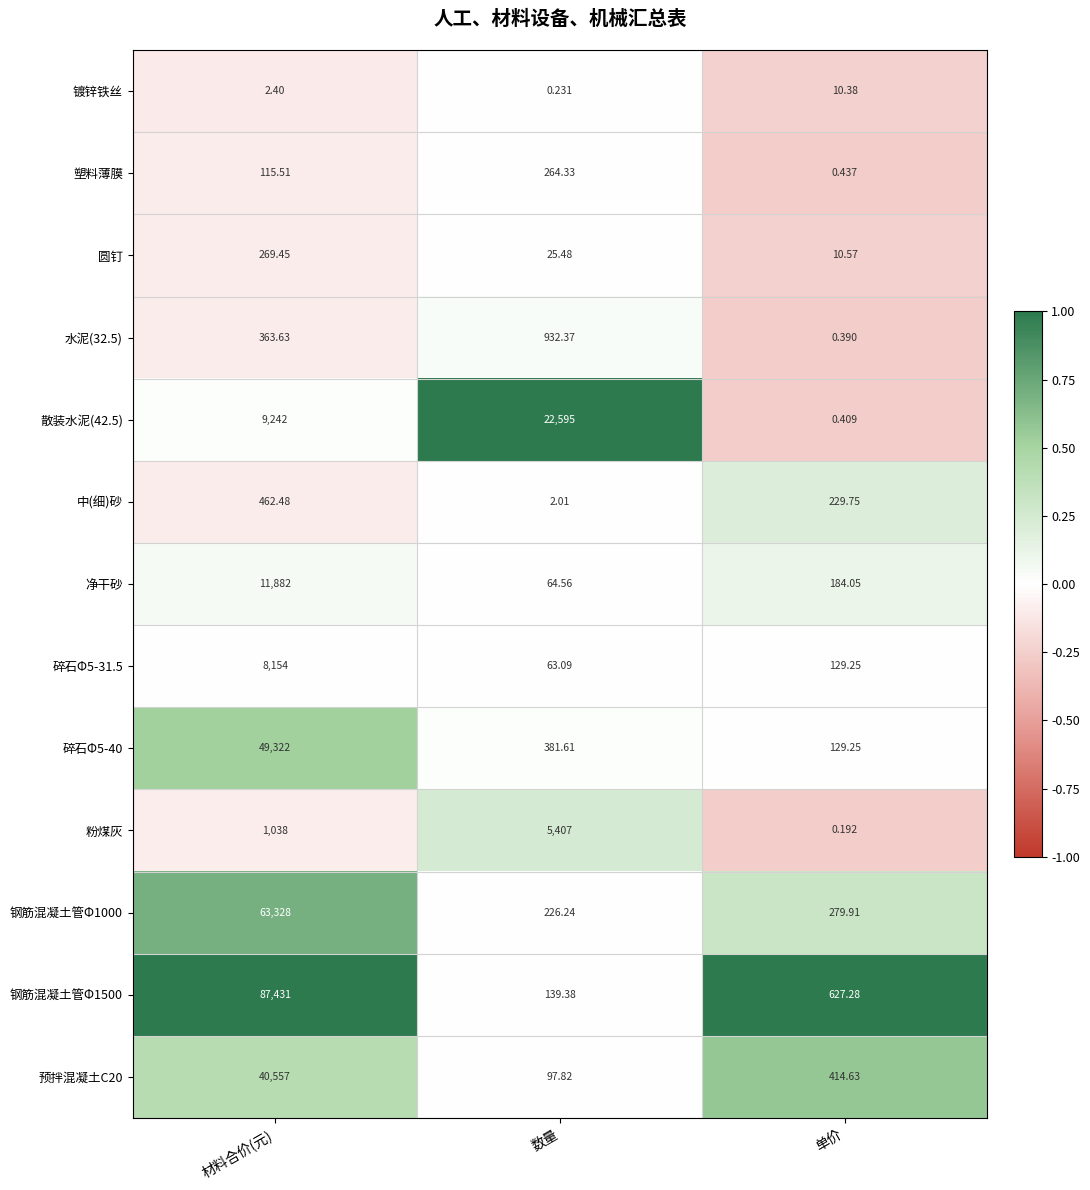

Rank the categories by 中(细)砂 value from highest to lowest.

材料合价(元), 单价, 数量